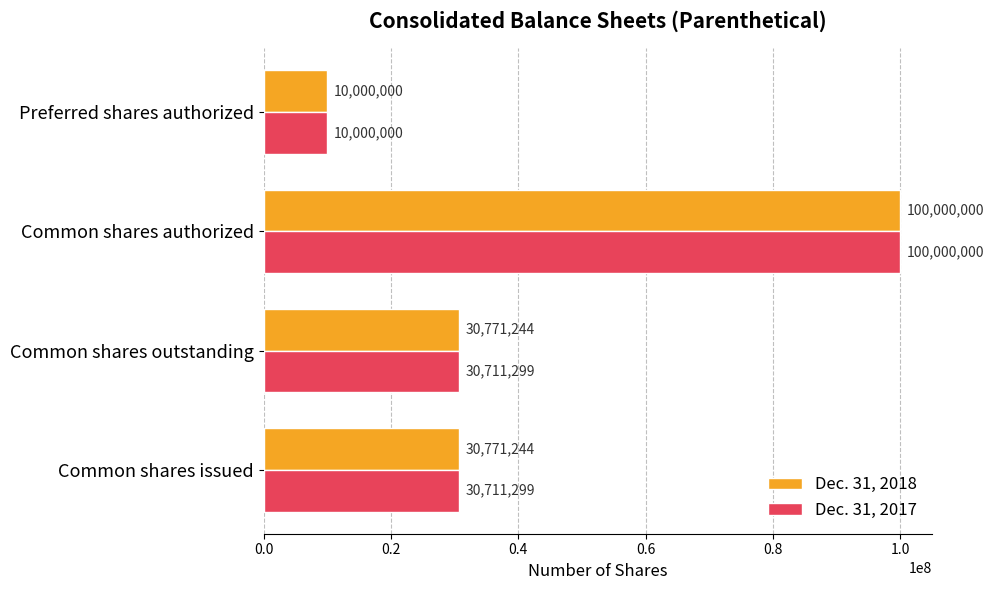

What is the highest value of the Dec. 31, 2017 series?

100000000